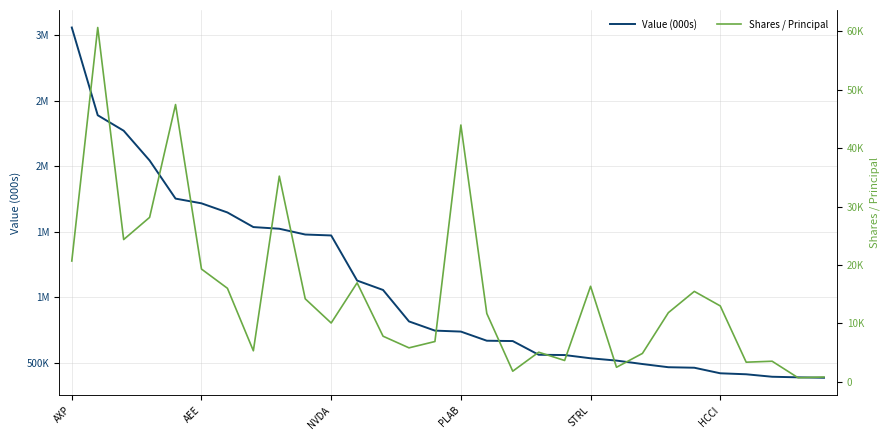

Which series has the largest range (max minus min)?

Value (000s)